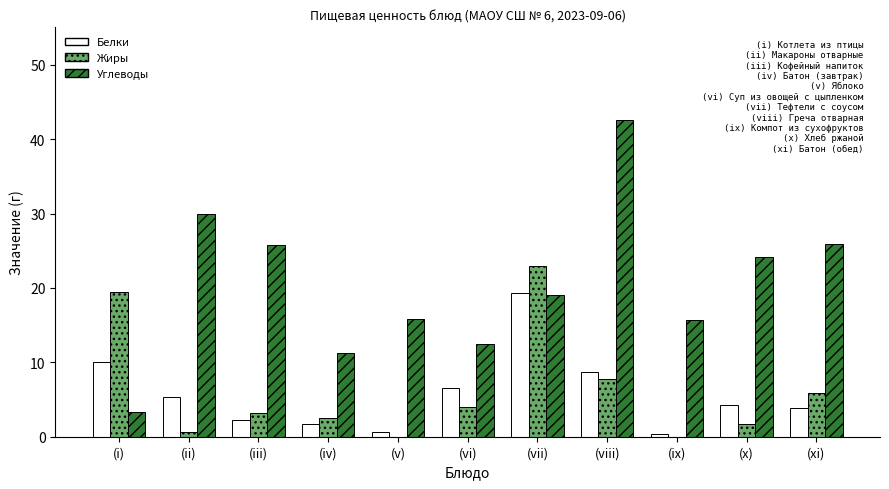

What is the greatest value displayed?

42.6